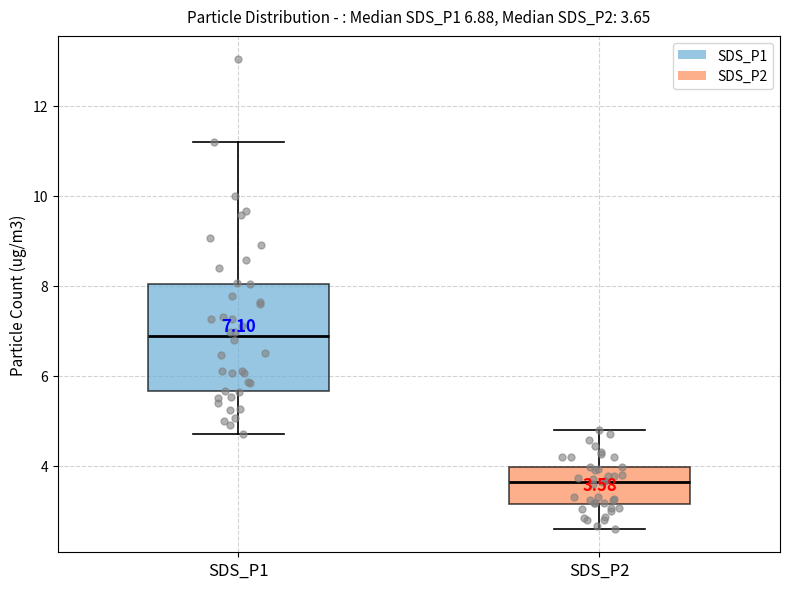

Which box's median line is the highest?

SDS_P1